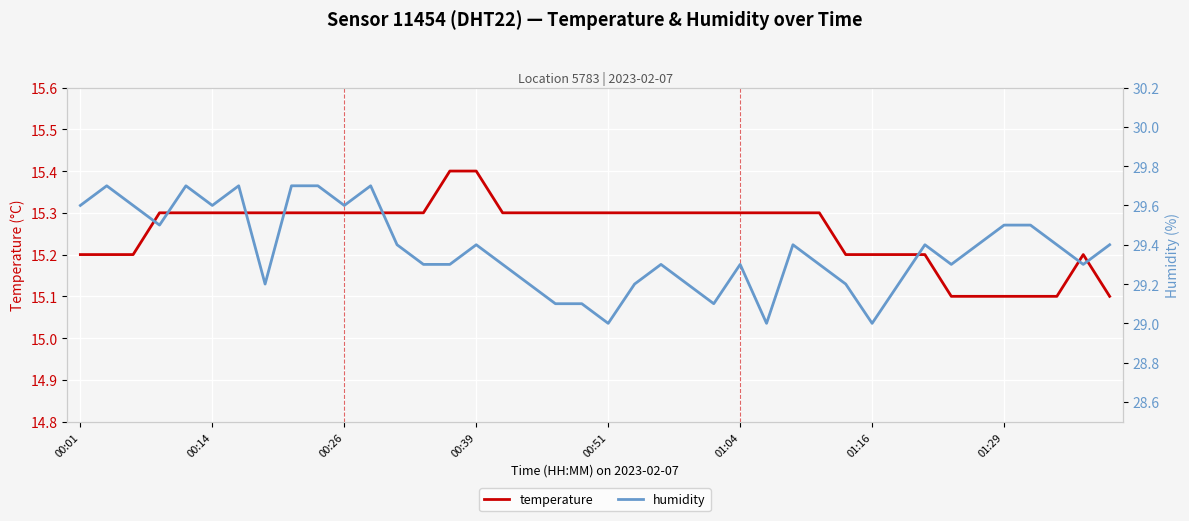

Does the chart display data point markers on the line(s)?

No